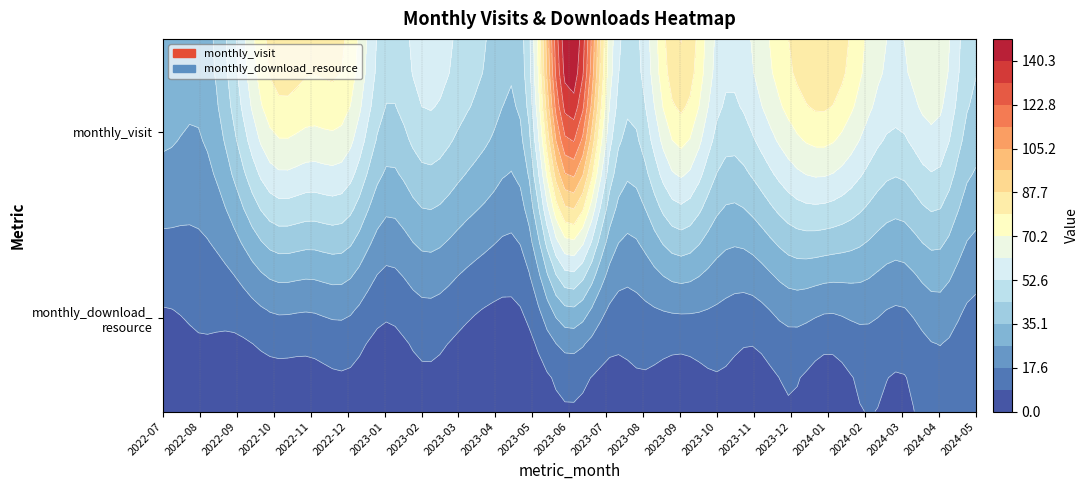

What is the sum of all monthly_visit values?

1511